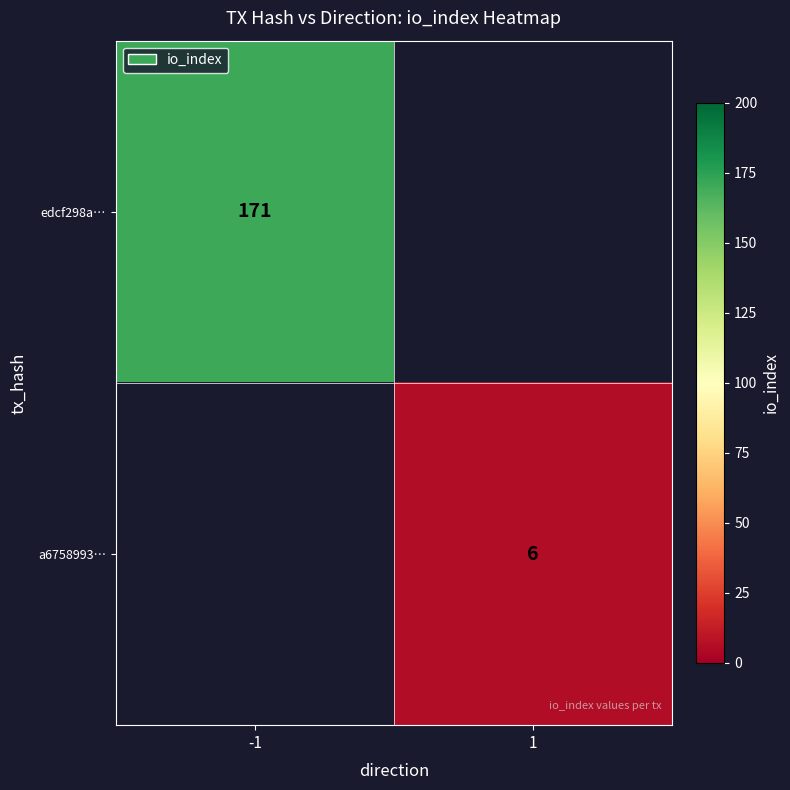

Count the number of data series in this chart.

2